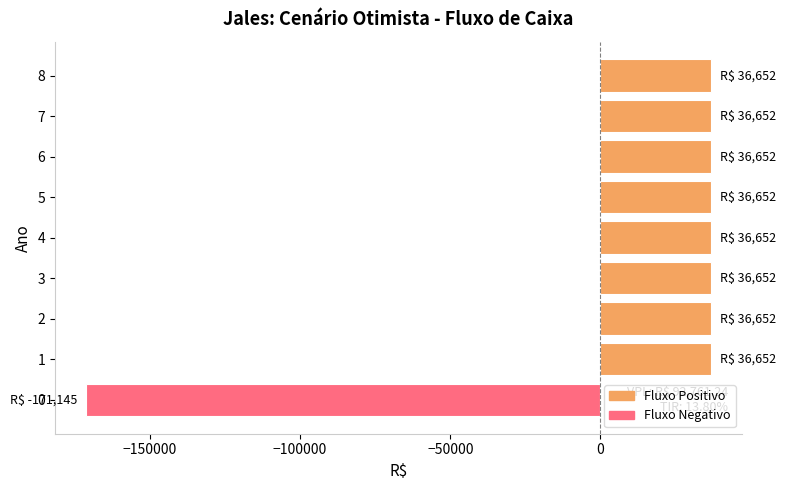

Reading top to bottom, extract all data points from this chart.

36652.0	36652.0	36652.0	36652.0	36652.0	36652.0	36652.0	36652.0	-171145.2